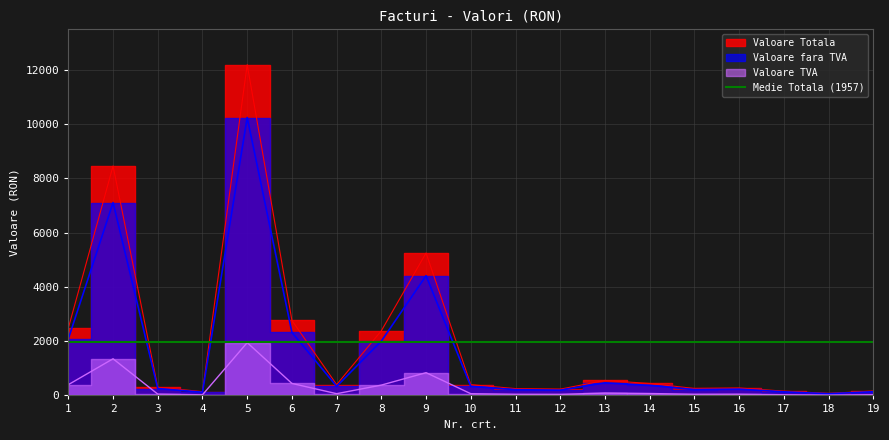

What is the difference between the maximum and minimum values in the Valoare Totala series?

12121.4